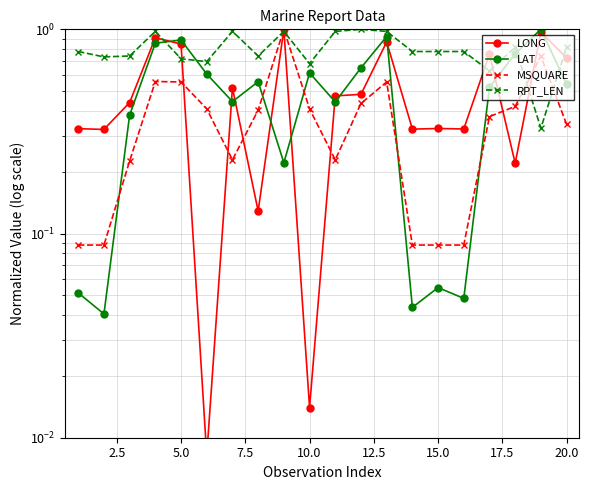

How many interior local peaks does the MSQUARE series have?

4